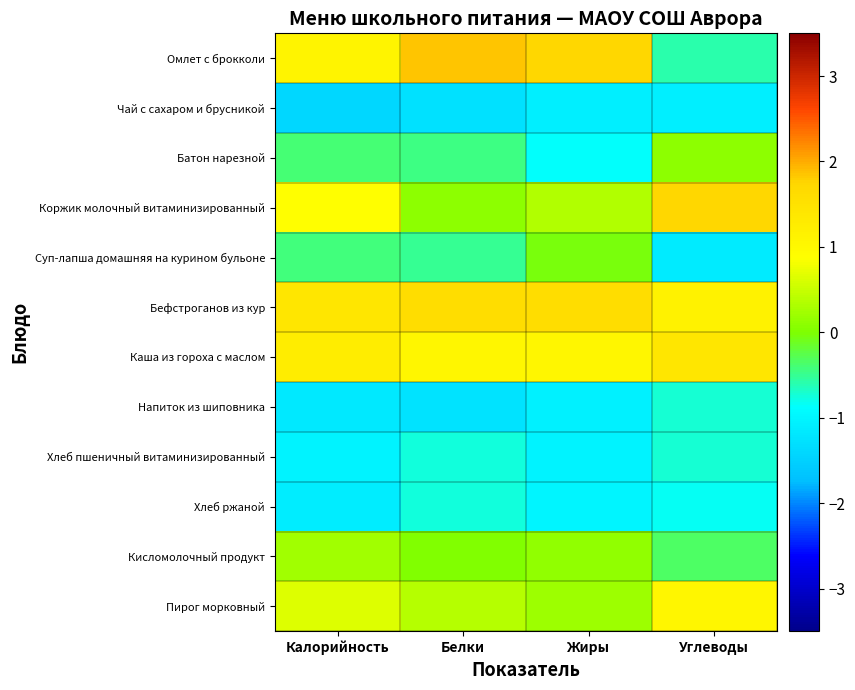

Reading left to right, what are all the values shown in this chart?

Омлет с брокколи: Калорийность=1.1	Белки=1.8	Жиры=1.7	Углеводы=-0.6
Чай с сахаром и брусникой: Калорийность=-1.4	Белки=-1.3	Жиры=-1.1	Углеводы=-1.1
Батон нарезной: Калорийность=-0.4	Белки=-0.4	Жиры=-0.9	Углеводы=0.1
Коржик молочный витаминизированный: Калорийность=0.9	Белки=0.1	Жиры=0.3	Углеводы=1.7
Суп-лапша домашняя на курином бульоне: Калорийность=-0.4	Белки=-0.5	Жиры=-0.0	Углеводы=-1.1
Бефстроганов из кур: Калорийность=1.4	Белки=1.6	Жиры=1.6	Углеводы=1.1
Каша из гороха с маслом: Калорийность=1.2	Белки=1.0	Жиры=1.0	Углеводы=1.4
Напиток из шиповника: Калорийность=-1.2	Белки=-1.3	Жиры=-1.1	Углеводы=-0.7
Хлеб пшеничный витаминизированный: Калорийность=-1.0	Белки=-0.7	Жиры=-1.0	Углеводы=-0.7
Хлеб ржаной: Калорийность=-1.1	Белки=-0.7	Жиры=-1.0	Углеводы=-0.8
Кисломолочный продукт: Калорийность=0.2	Белки=0.0	Жиры=0.1	Углеводы=-0.4
Пирог морковный: Калорийность=0.7	Белки=0.4	Жиры=0.2	Углеводы=1.0